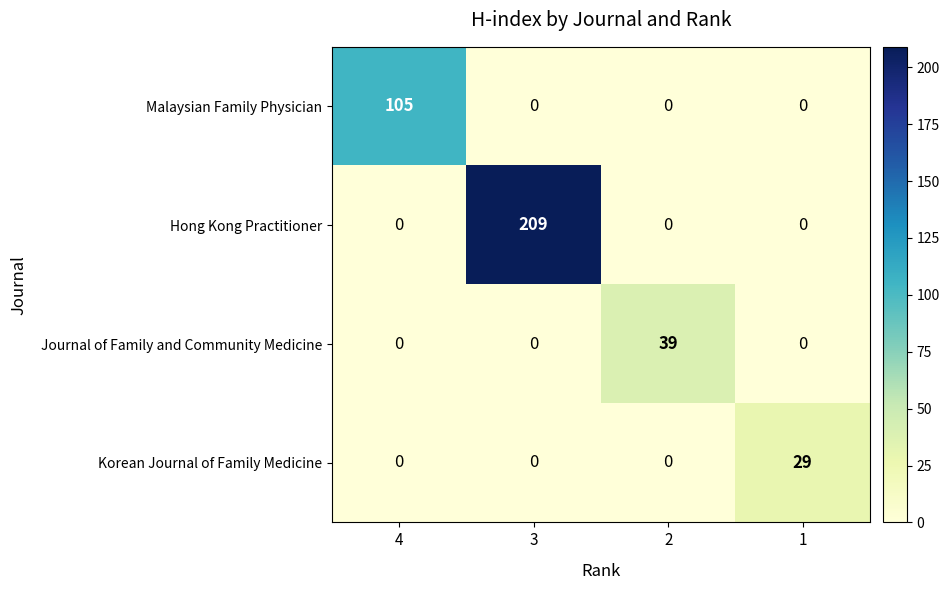

Which series has the widest spread of values?

Hong Kong Practitioner